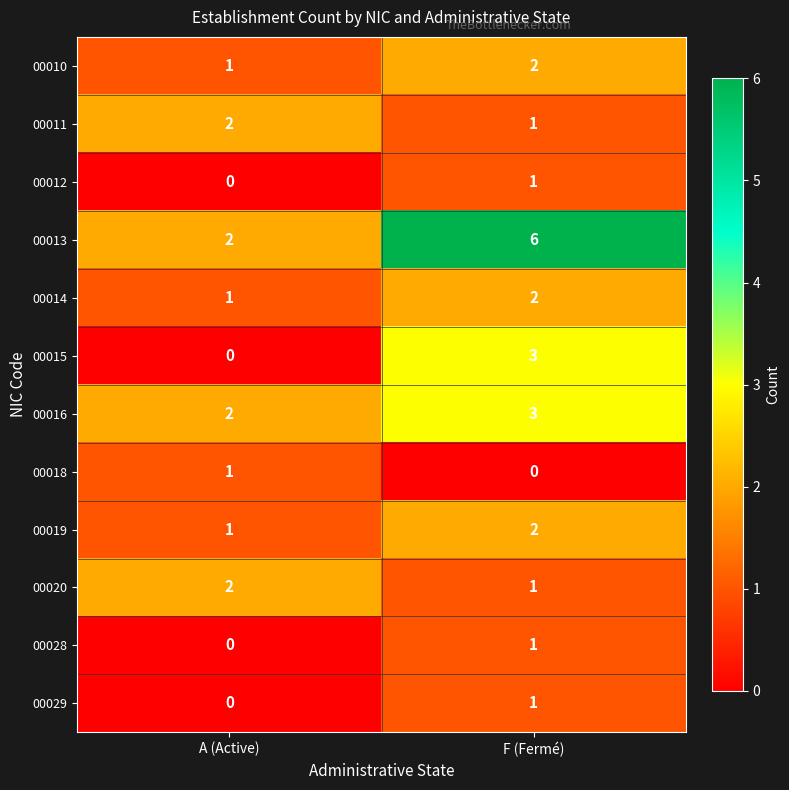

At how many categories does at least one series exceed 1?

2